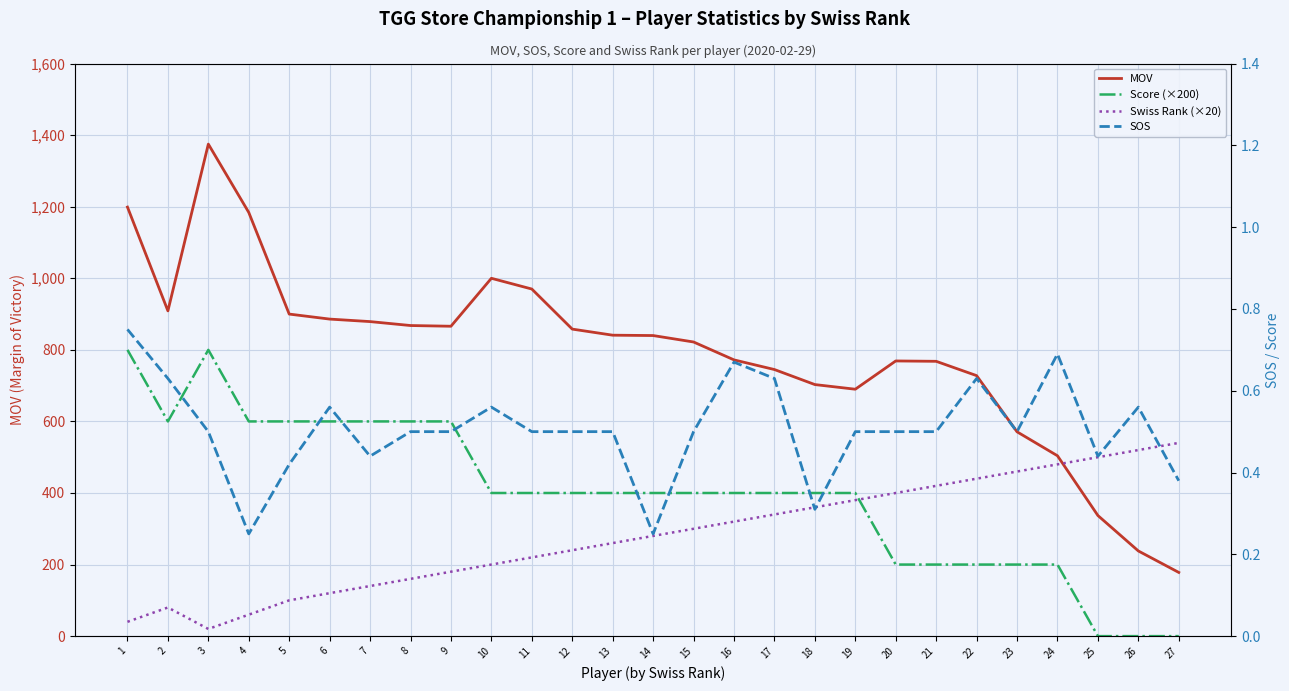

At which label is Score (×200) closest to 400?

10